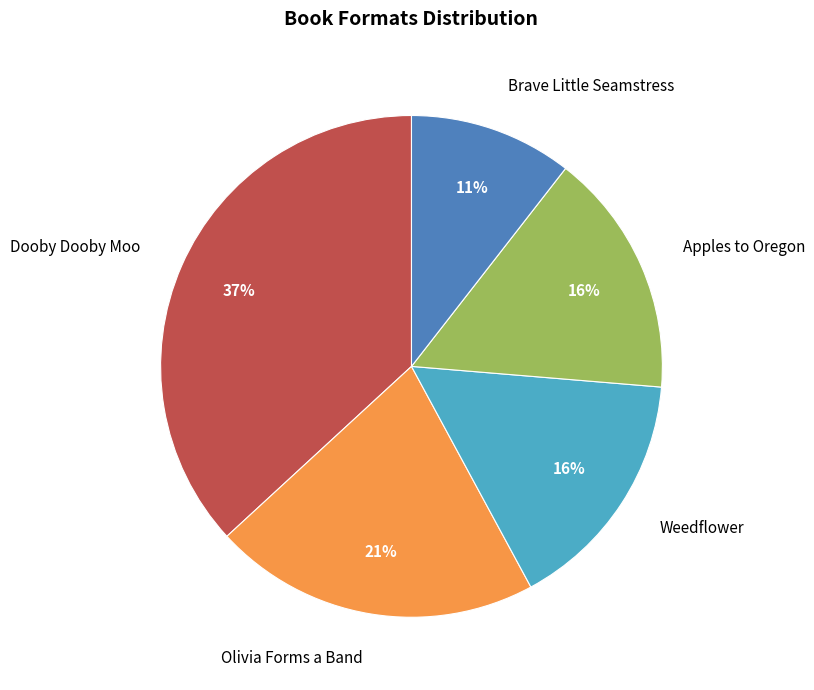

Is there a majority slice in this chart?

No